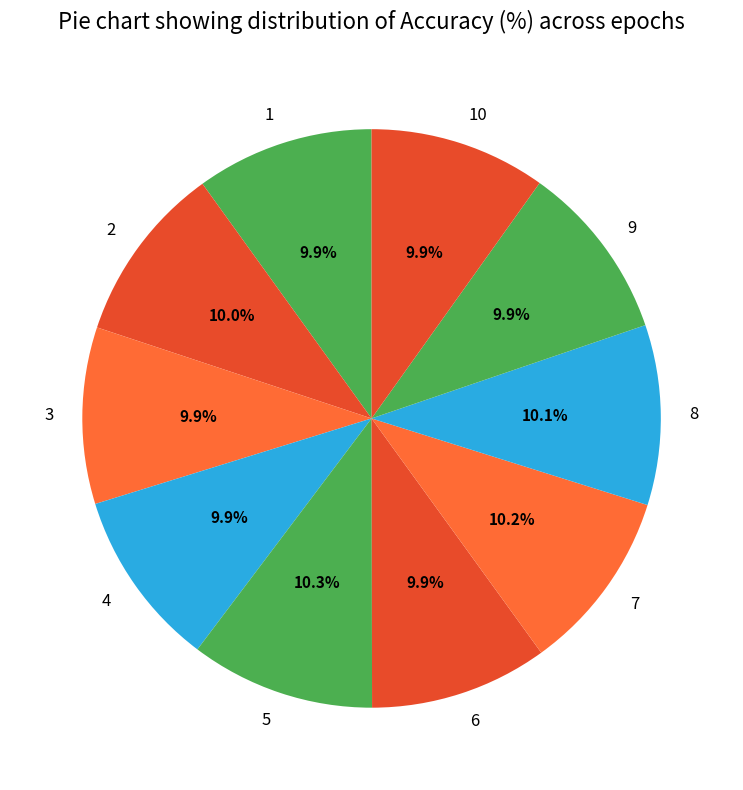

Is 9 the majority of the pie?

No